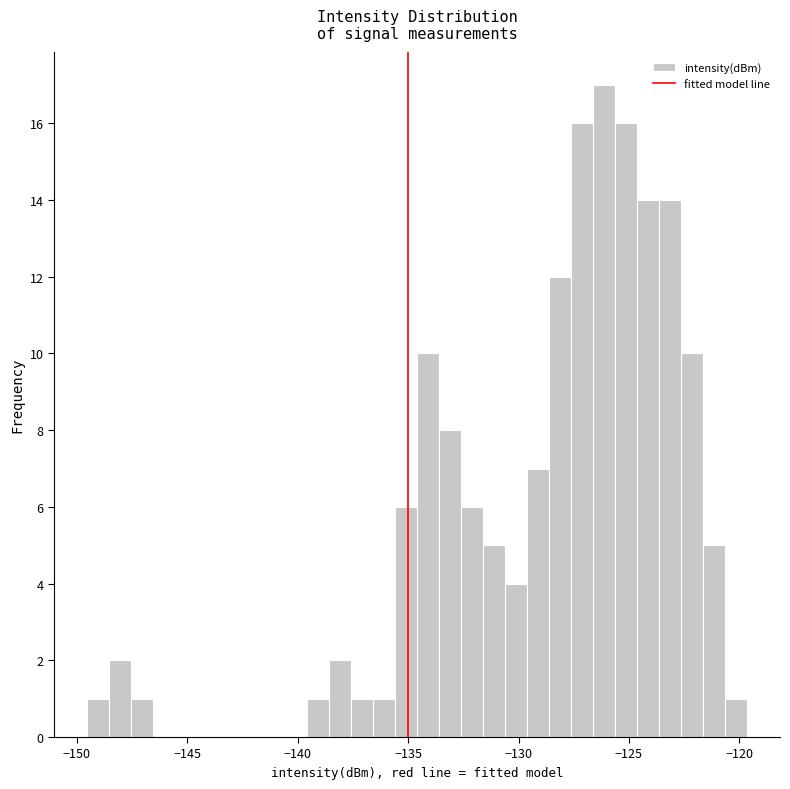

Read against the x-axis, roughly where is the centre of the tallest bar?

-126.0